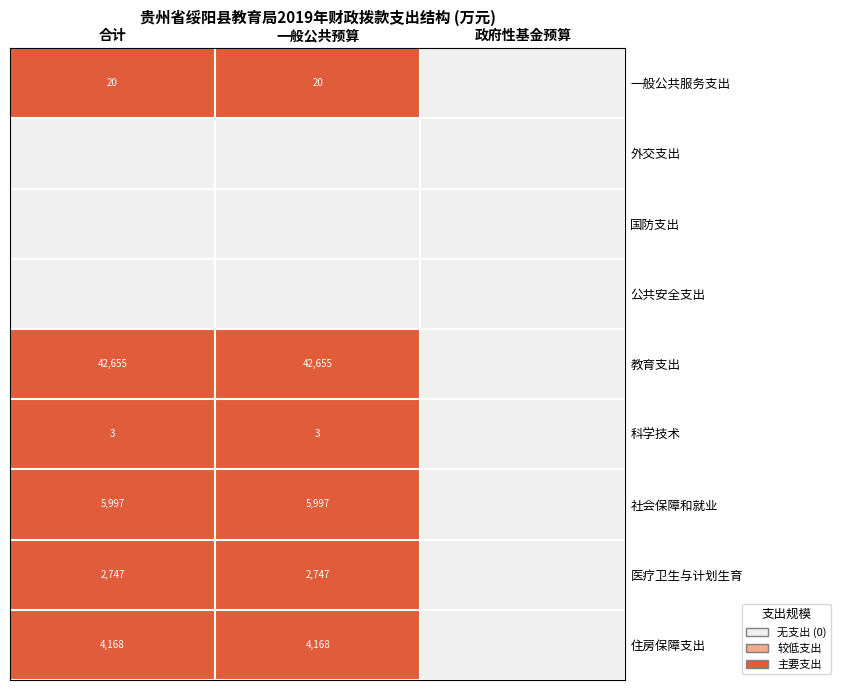

At how many categories does at least one series exceed 0?

2